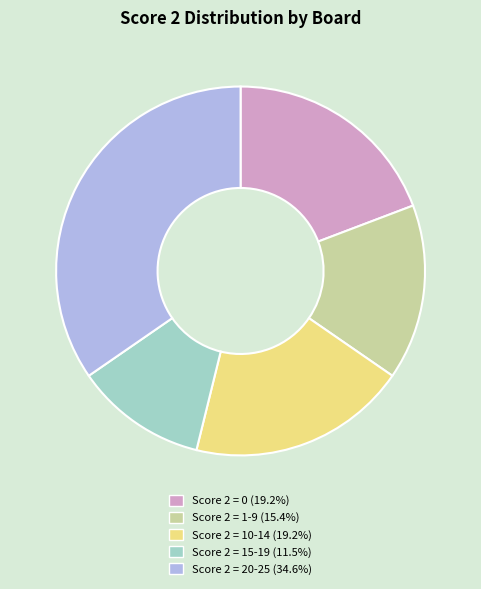

Is the sum of Score 2 = 10-14 (19.2%) and Score 2 = 20-25 (34.6%) greater than half?

Yes